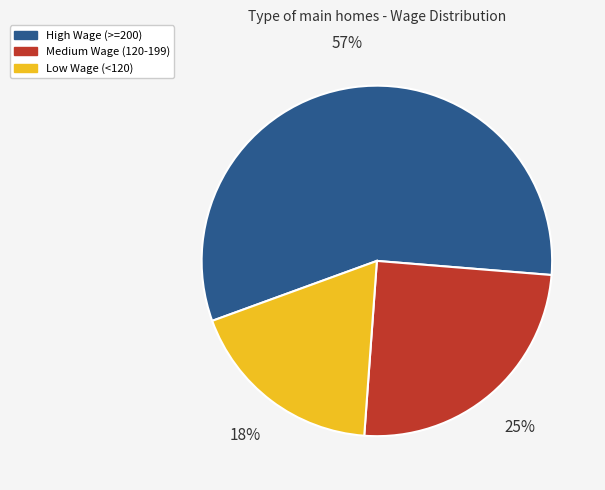

To the nearest percent, what is the average slice percentage?

33%